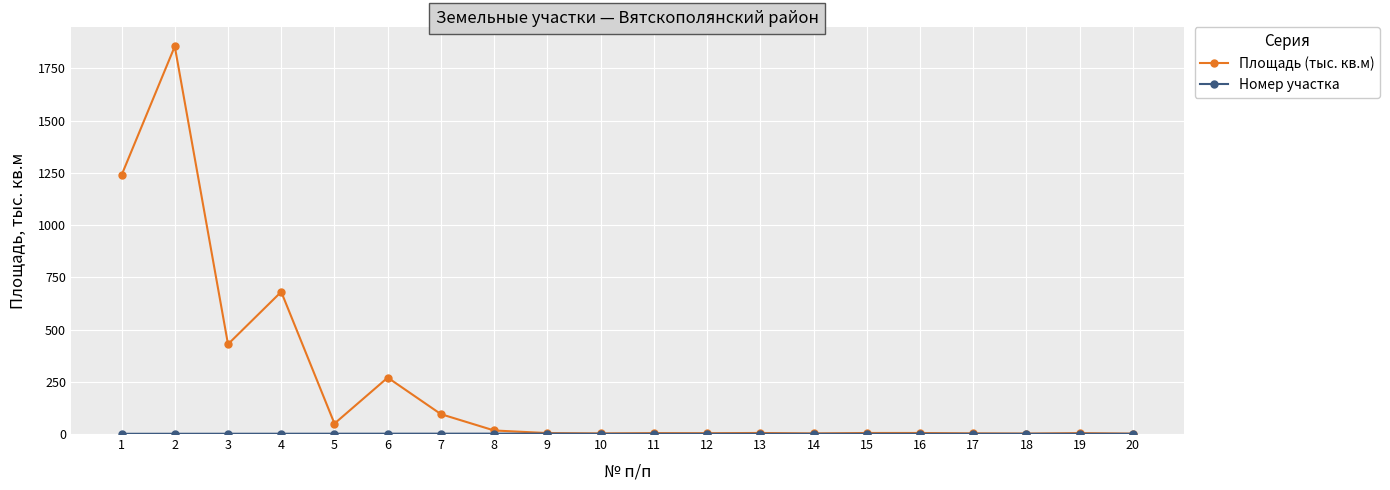

At which category is the sum across all series the highest?

2